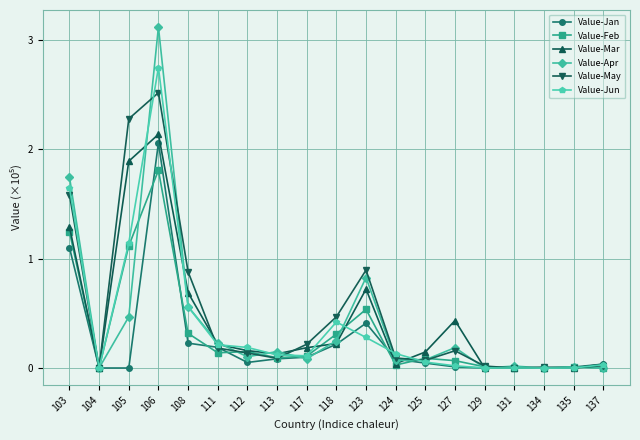

What are all the series names shown in the legend?

Value-Jan, Value-Feb, Value-Mar, Value-Apr, Value-May, Value-Jun